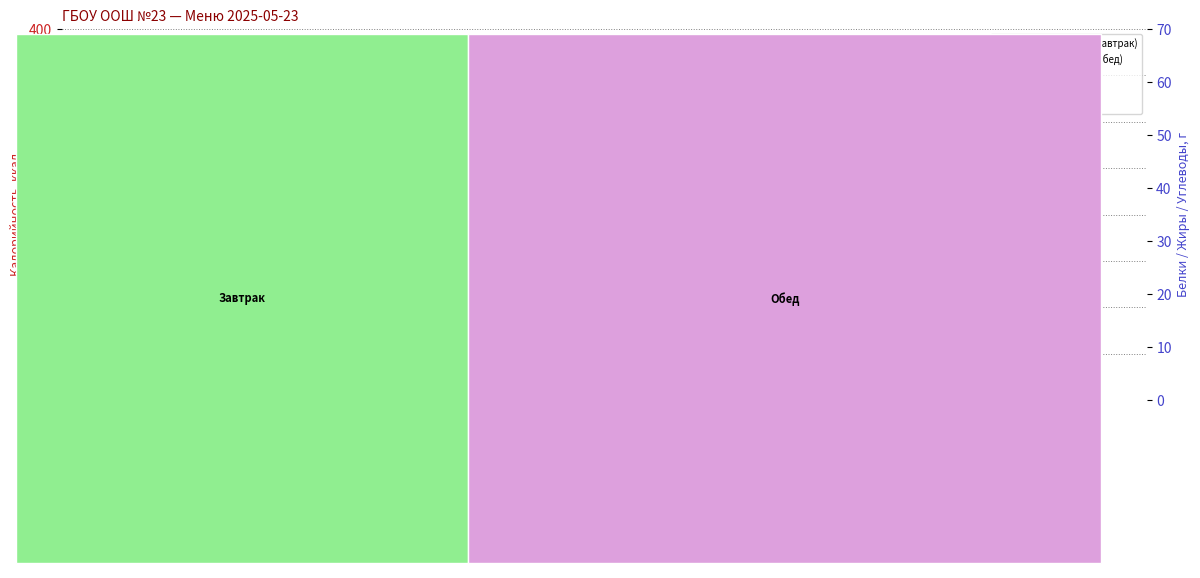

At which category is the sum across all series the highest?

Гребешок со сгущенны…